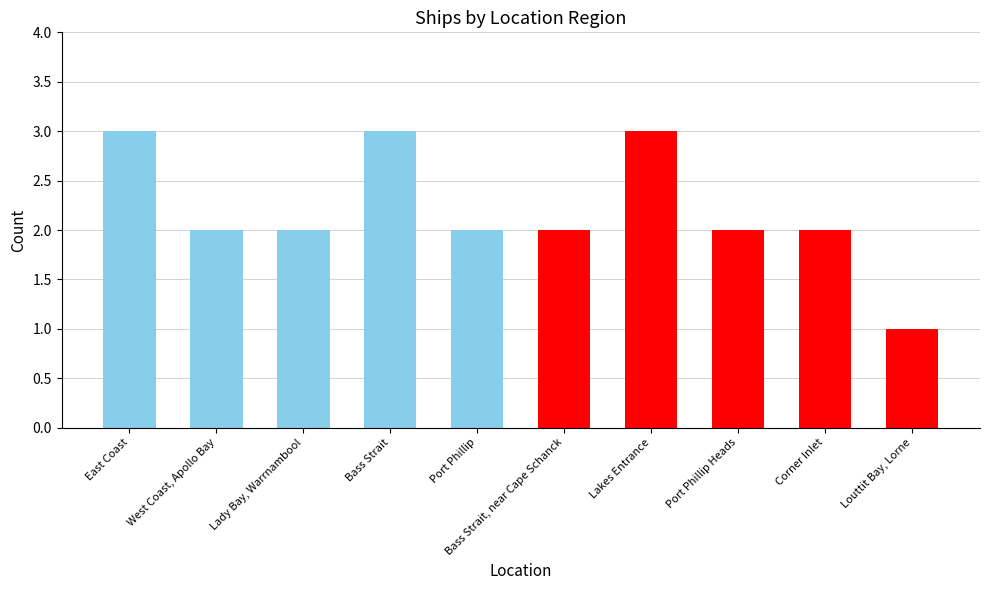

What is the label of the 8th bar from the left?

Port Phillip Heads